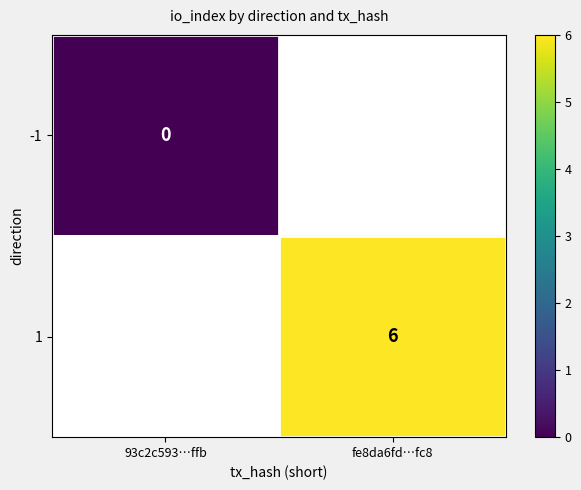

At how many categories does at least one series exceed 3?

1